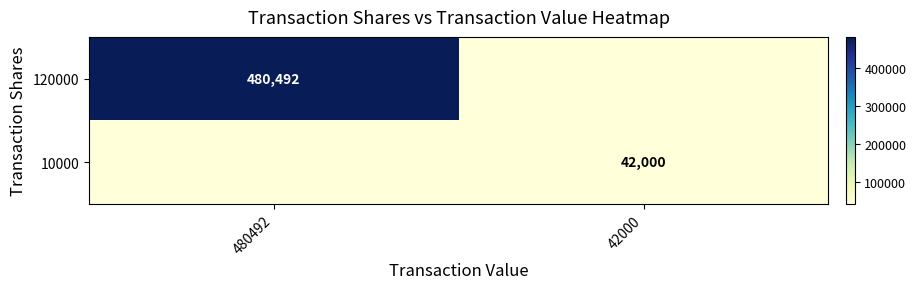

The 120000 series shows 480492 at 480492. True or false?

True